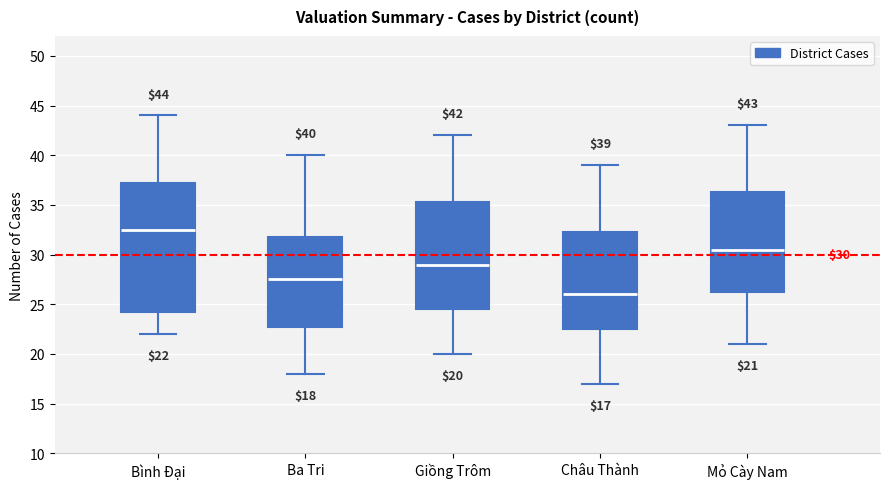

Which box is the tallest, from its lower edge to its upper edge?

Bình Đại